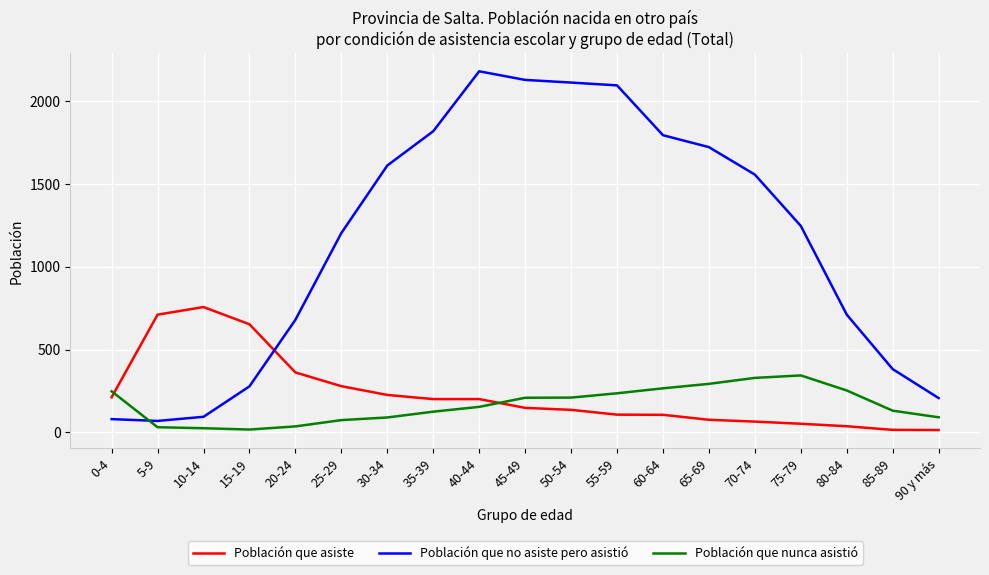

Between 5-9 and 50-54, which series saw the biggest shift?

Población que no asiste pero asistió